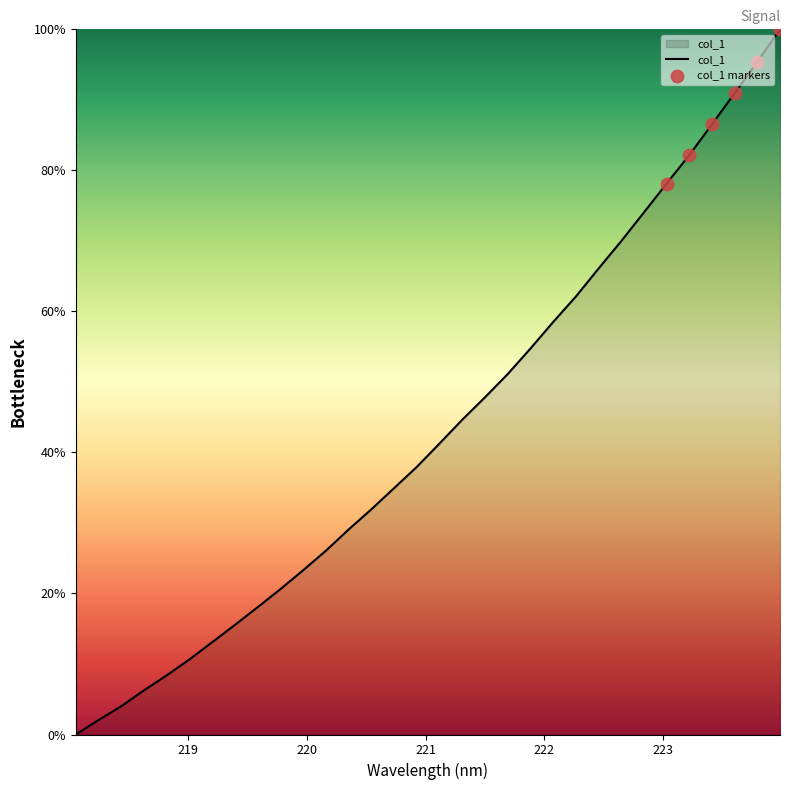

What is the difference between the maximum and minimum values?

100.0